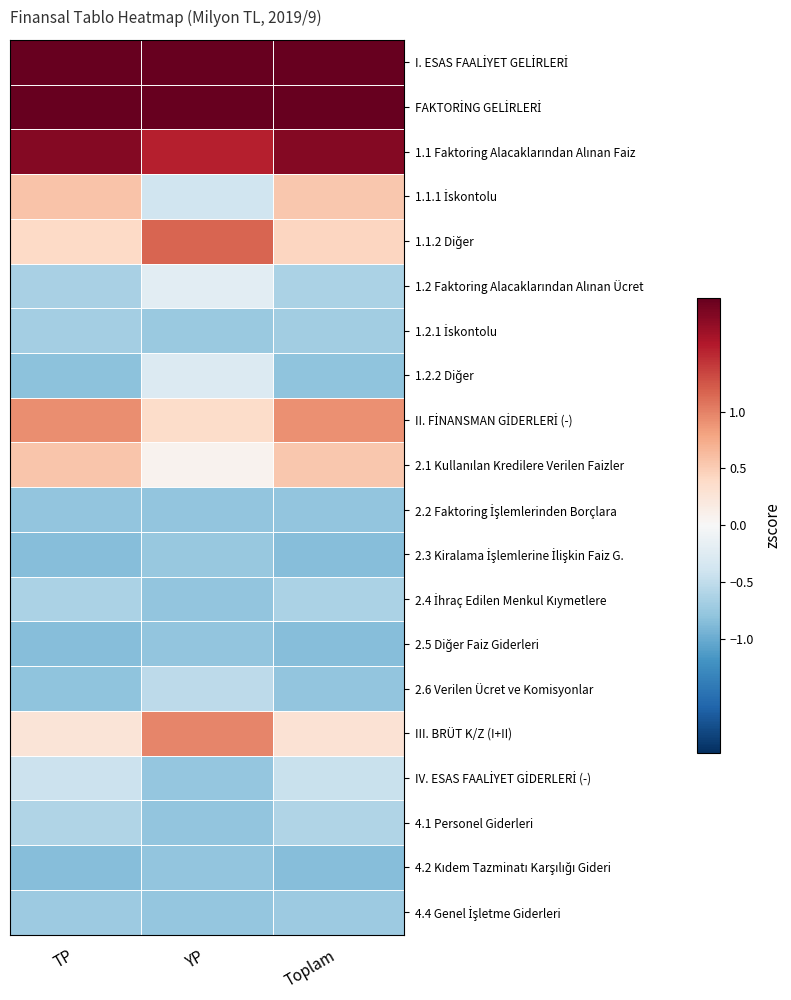

Which series has the largest total across all categories?

I. ESAS FAALİYET GELİRLERİ